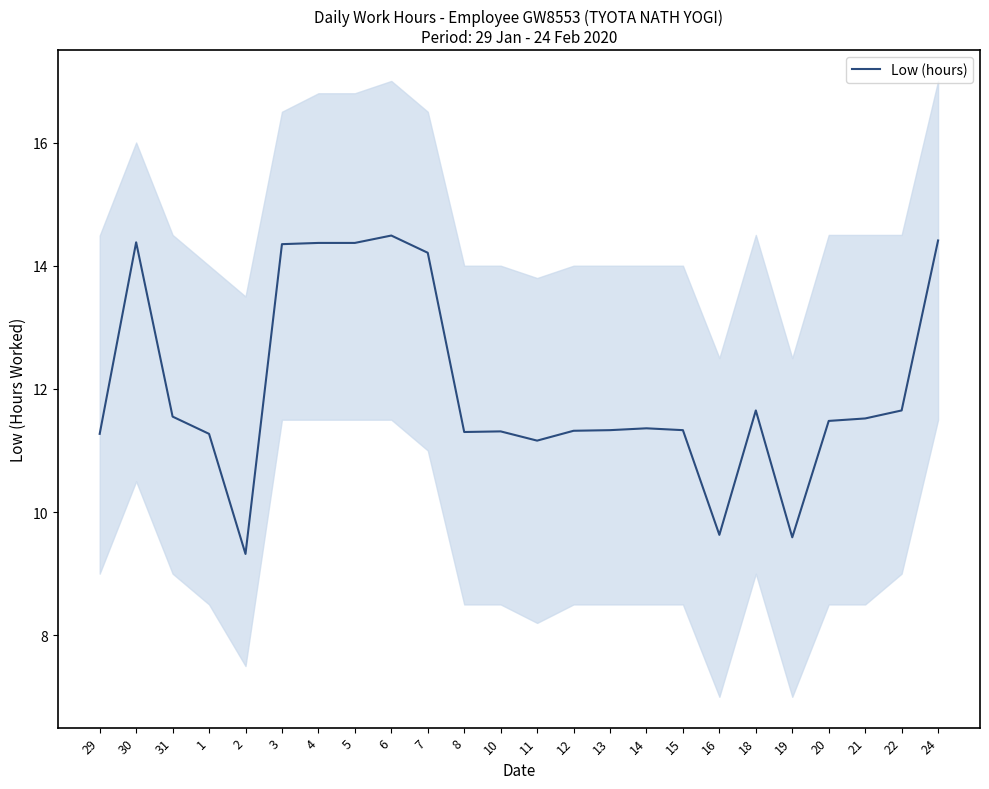

At which label is the value closest to 11?

11